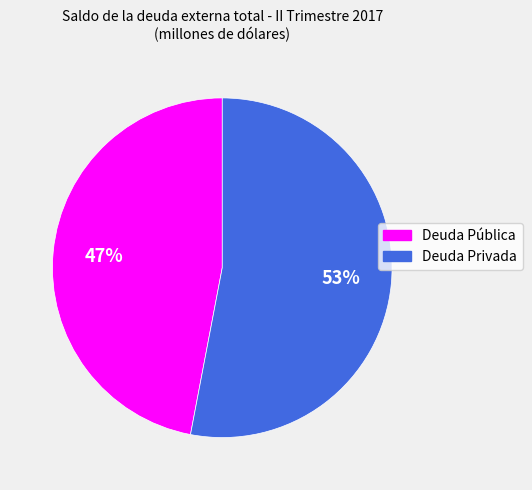

Is the sum of Deuda Pública and Deuda Privada greater than half?

Yes